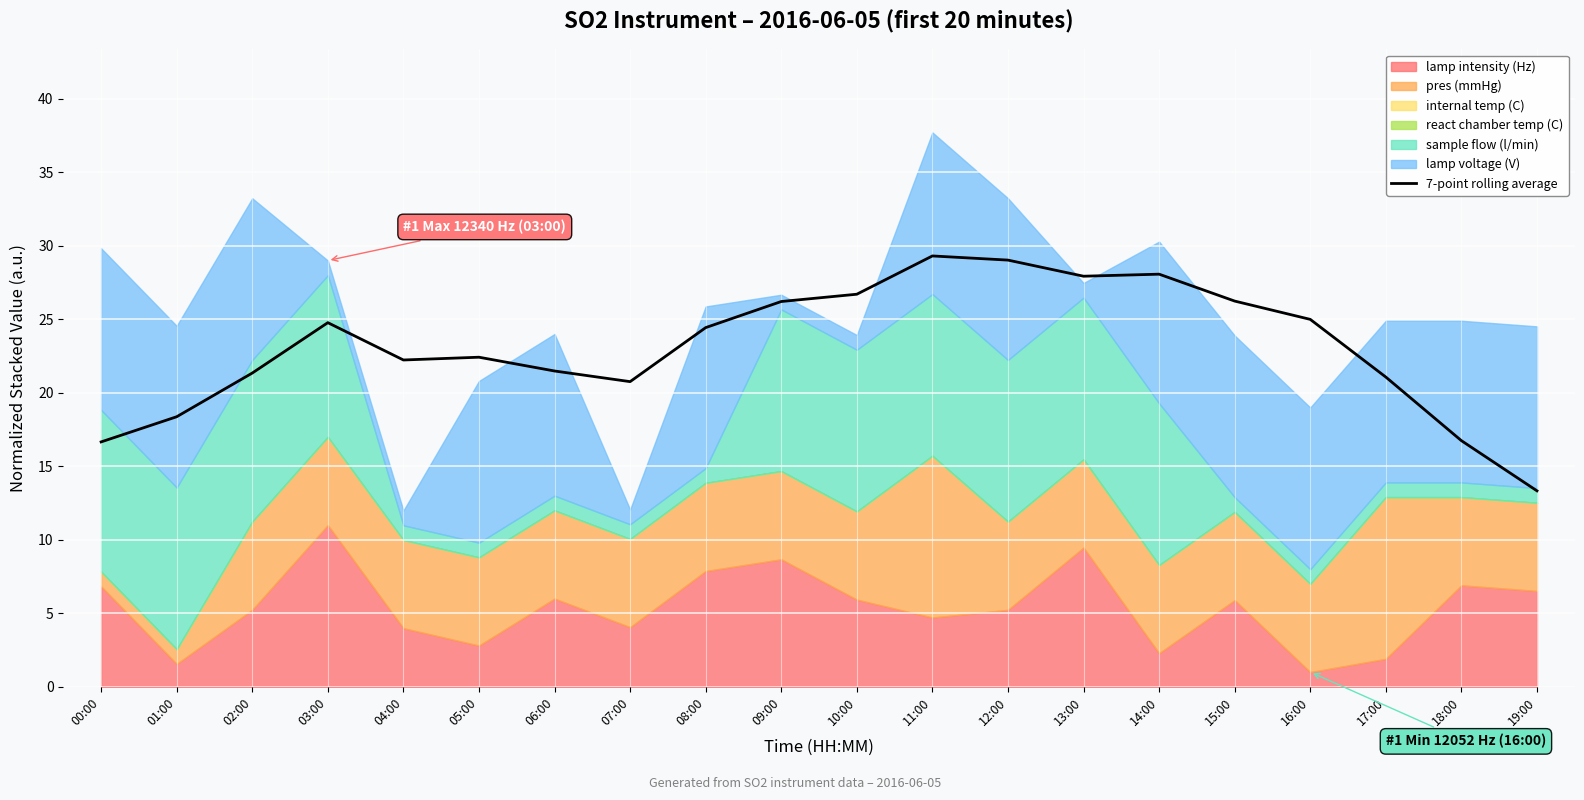

List the labels in order of value, smallest first.

19:00, 00:00, 18:00, 01:00, 07:00, 17:00, 02:00, 06:00, 04:00, 05:00, 08:00, 03:00, 16:00, 09:00, 15:00, 10:00, 13:00, 14:00, 12:00, 11:00